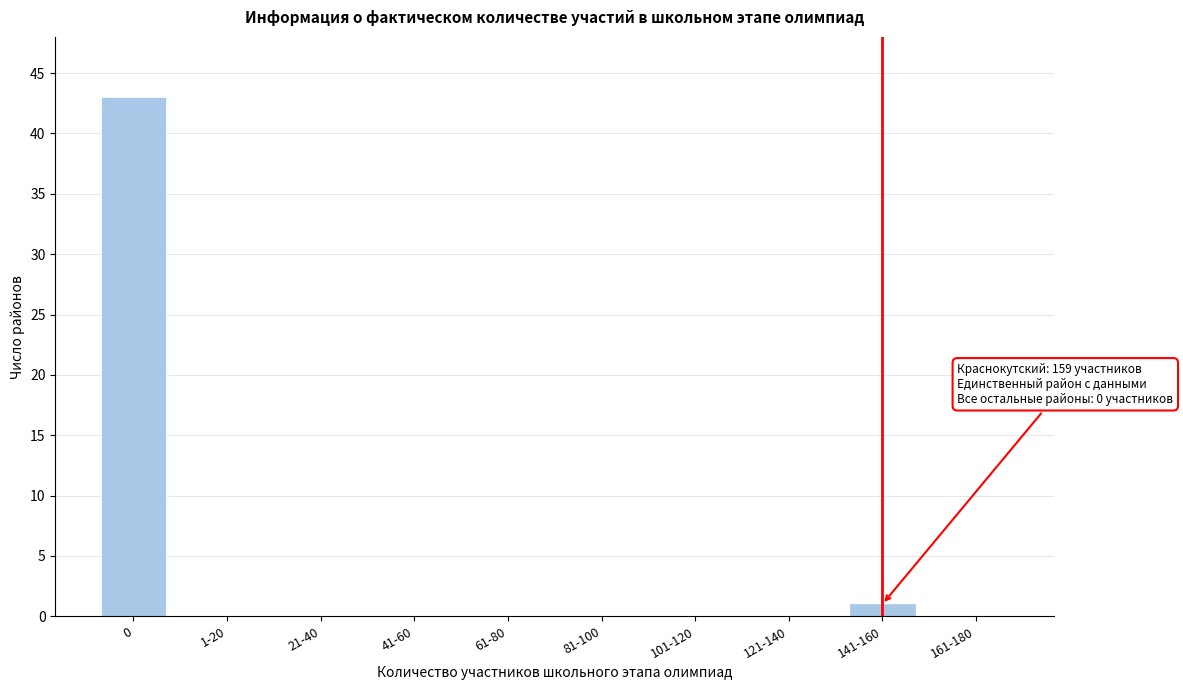

Reading left to right, what are all the values shown in this chart?

0=43	1-20=0	21-40=0	41-60=0	61-80=0	81-100=0	101-120=0	121-140=0	141-160=1	161-180=0